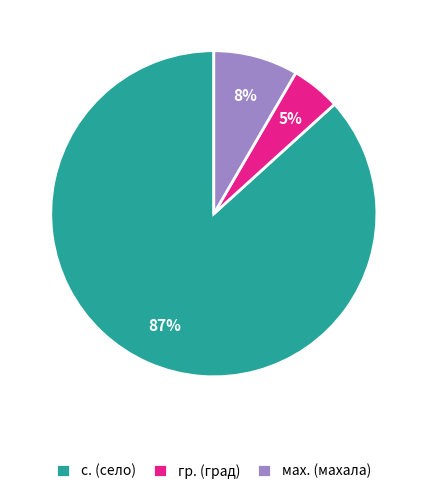

Rank the categories by value from lowest to highest.

гр. (град), мах. (махала), с. (село)